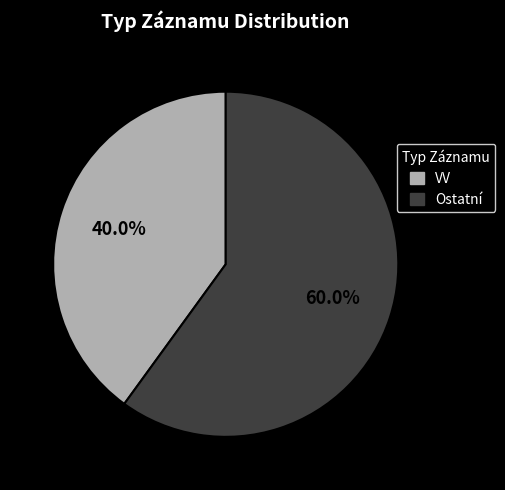

How many segments does this pie chart have?

2